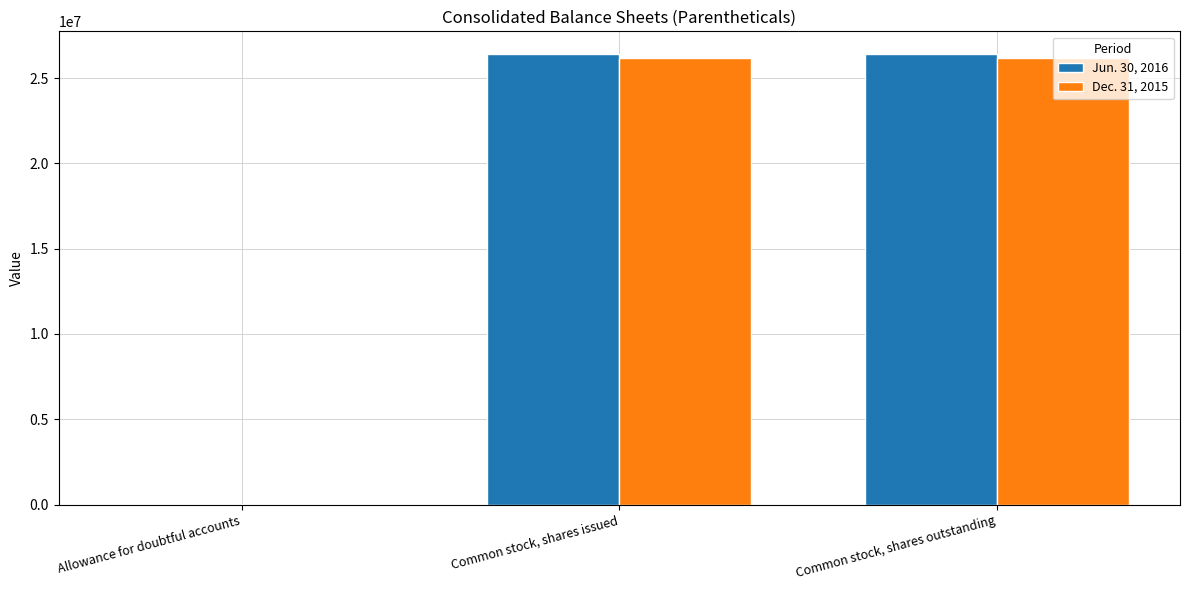

Is it true that Dec. 31, 2015 equals 26200718 at Common stock, shares issued?

True